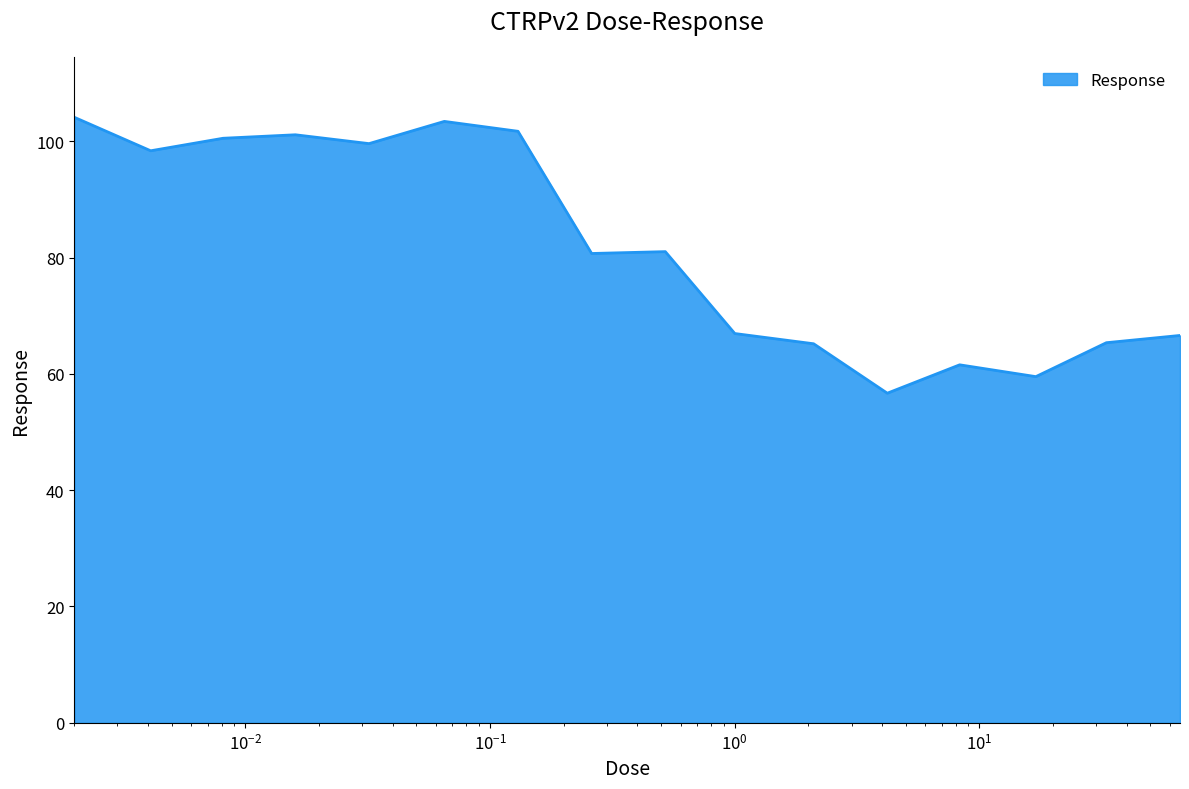

What is the maximum value shown in the chart?

104.1